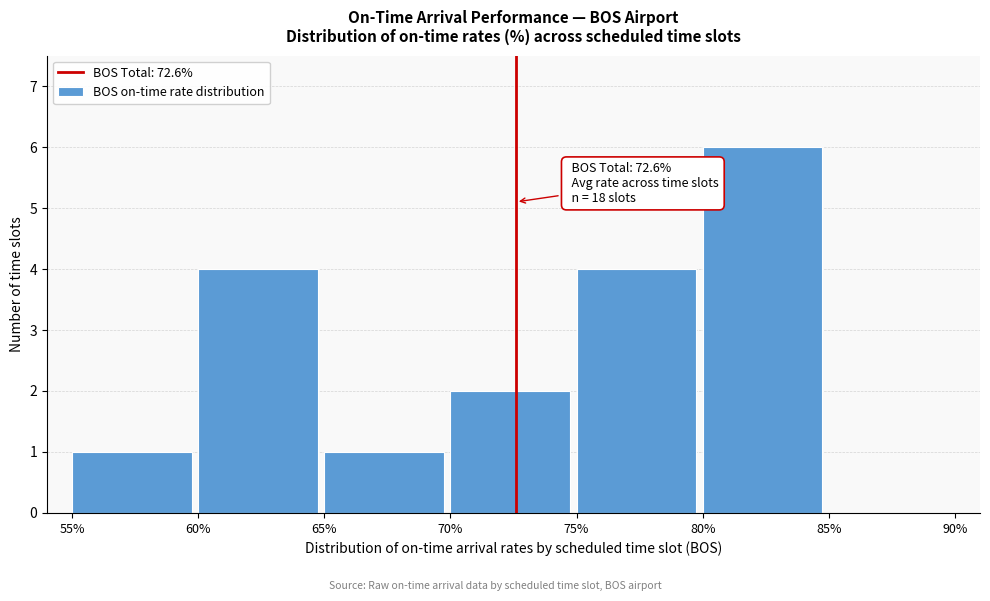

Over which range of the x-axis is the bar tallest?

80% to 85%